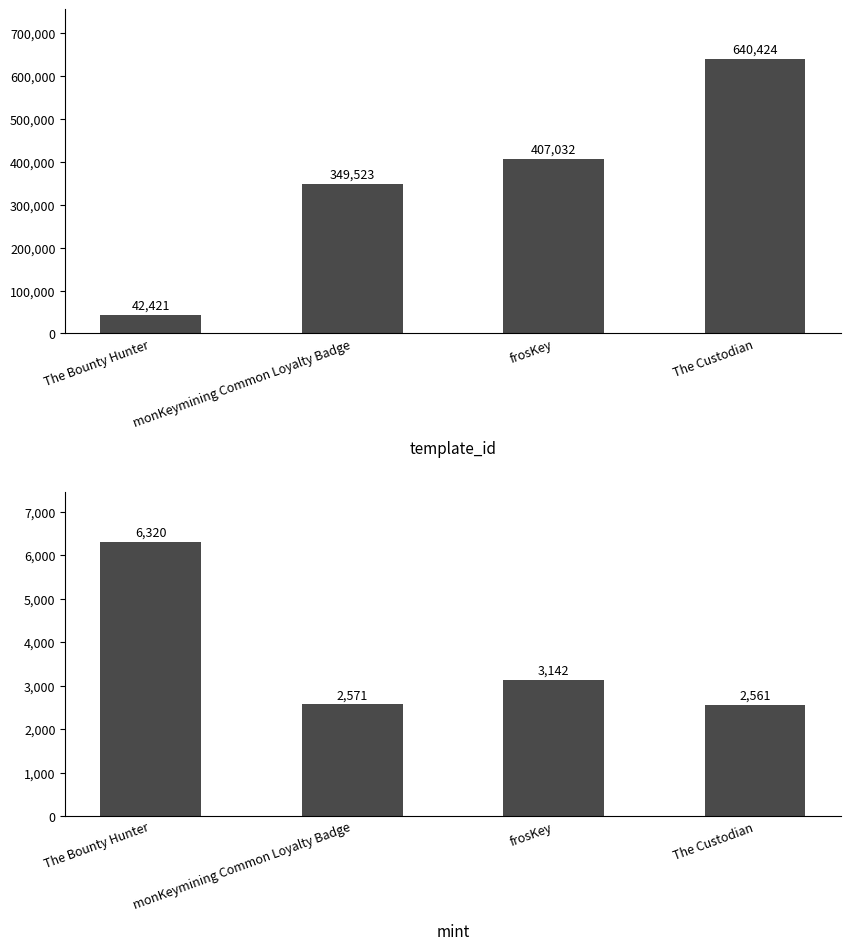

Which series has the largest range (max minus min)?

template_id